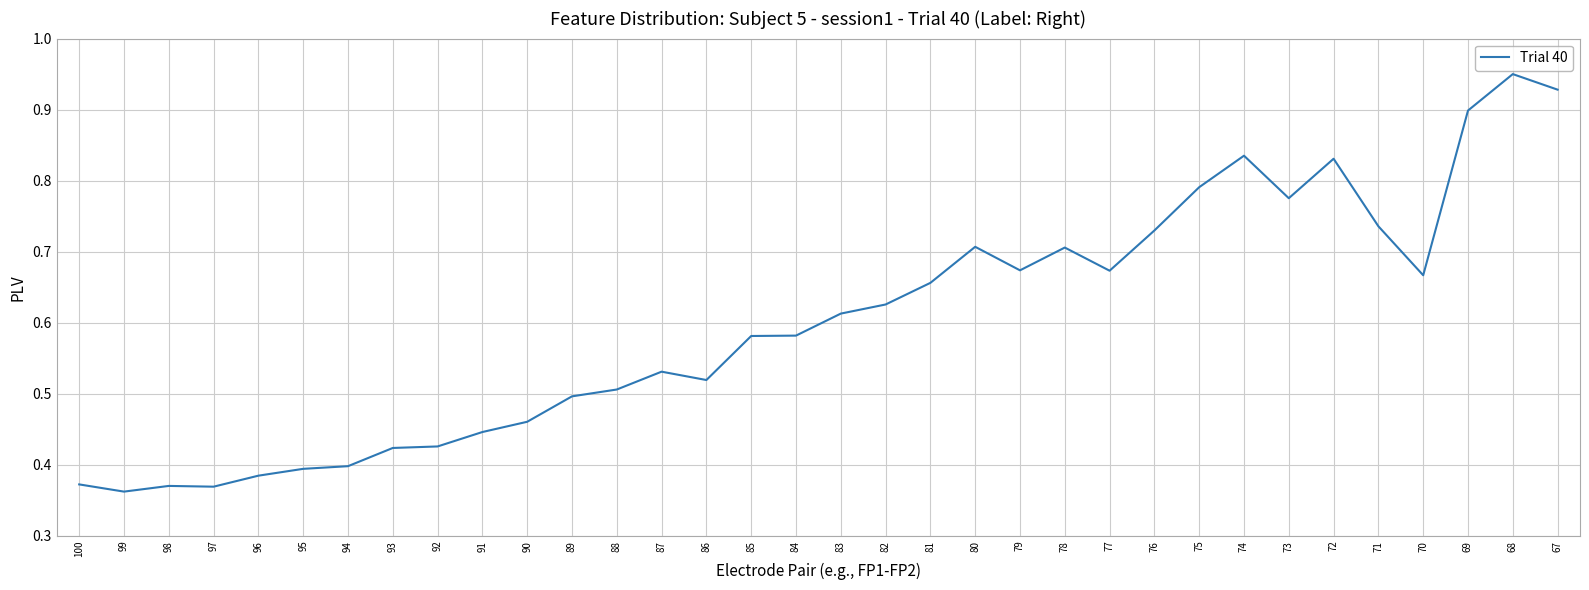

Does the chart have visible grid lines?

Yes